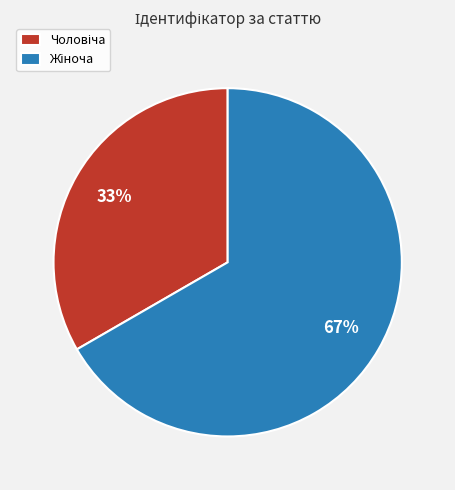

To the nearest percent, what is the average slice percentage?

50%